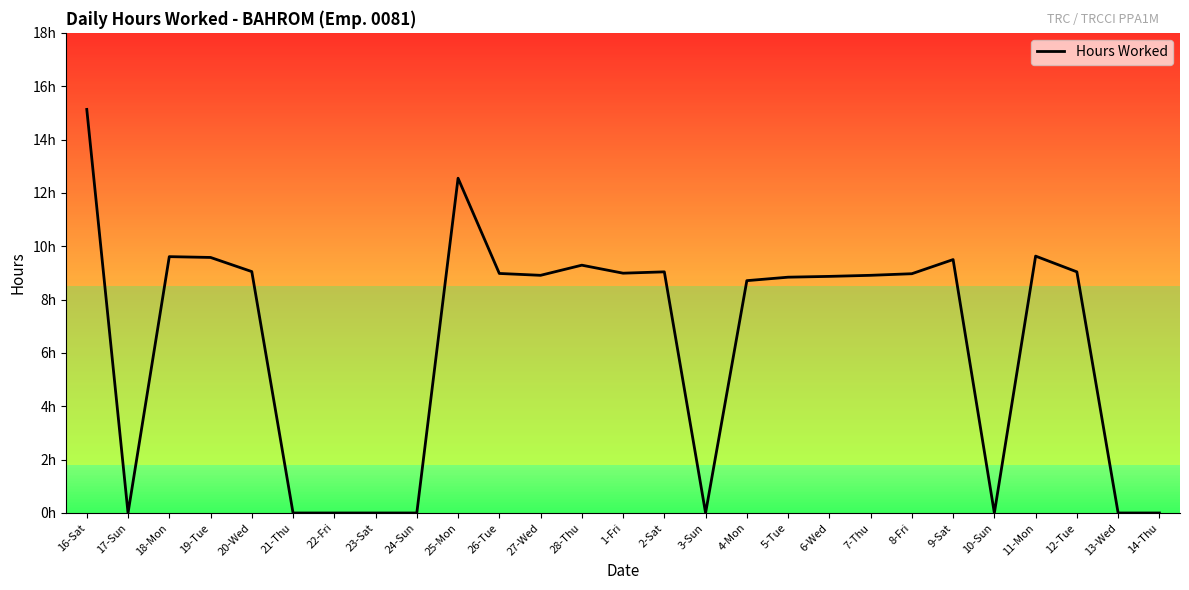

How many points are higher than both their immediate neighbors (excluding endpoints)?

6